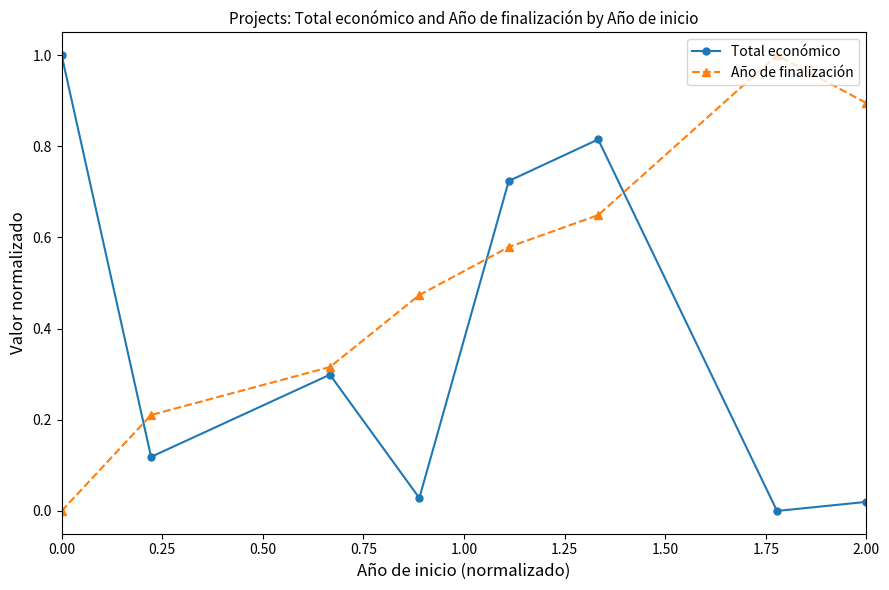

What is the sum of all Total económico values?

3.0